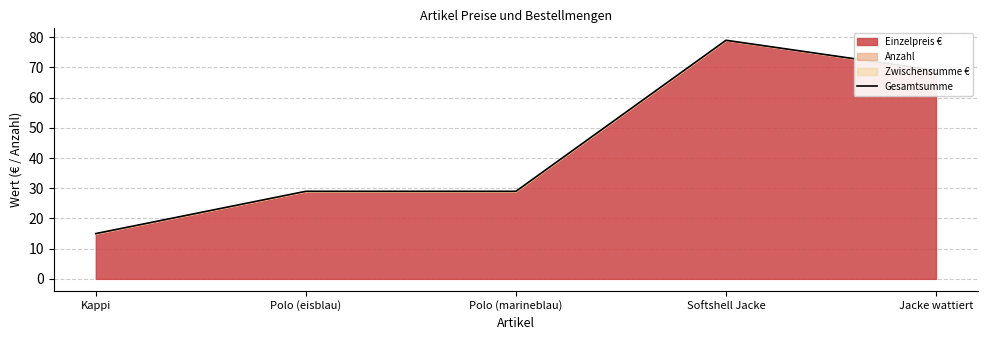

Reading left to right, list all the values displayed in this chart.

15	29	29	79	69